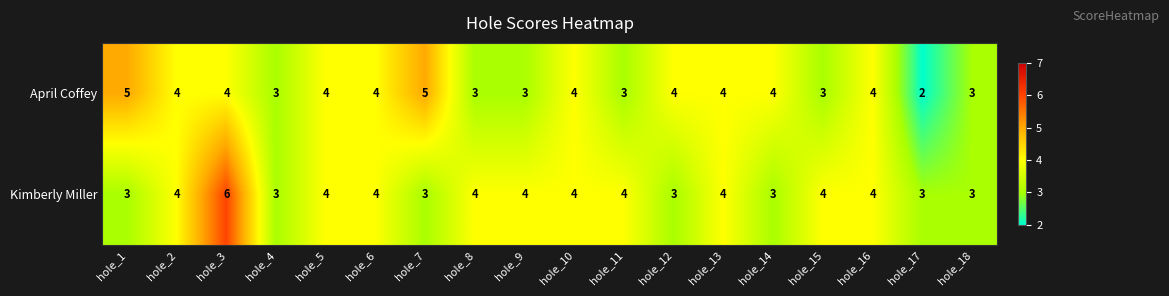

At which category is the sum across all series the highest?

hole_3